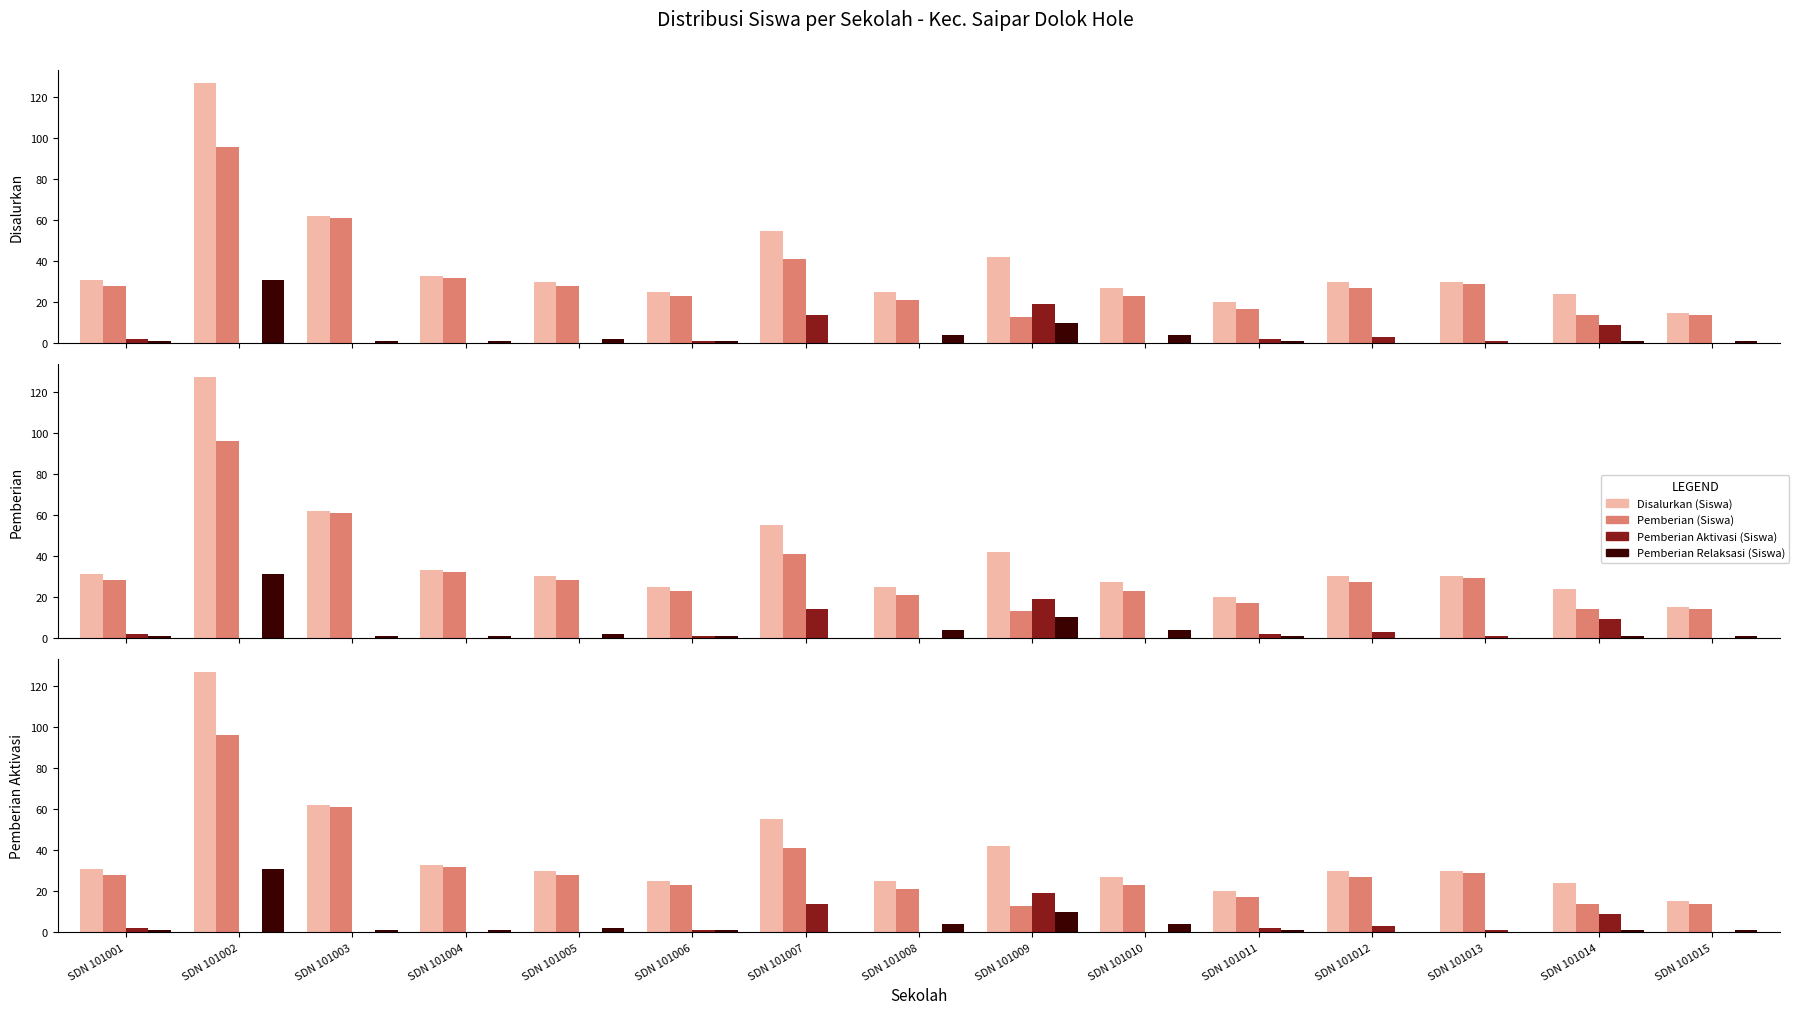

What is the value of the Pemberian Relaksasi (Siswa) bar at the 15th from the left?

1